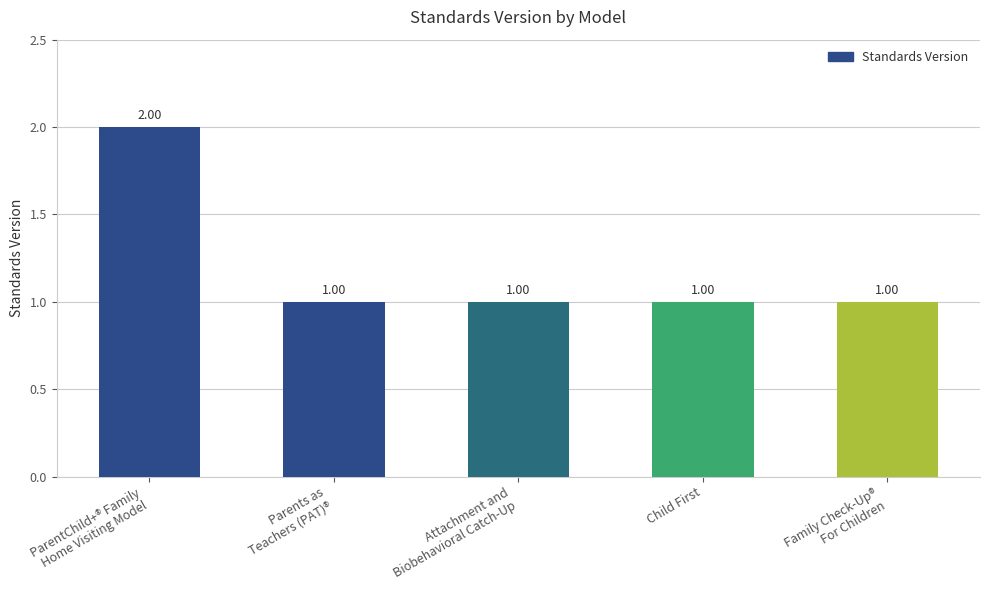

What is the minimum value shown in the chart?

1